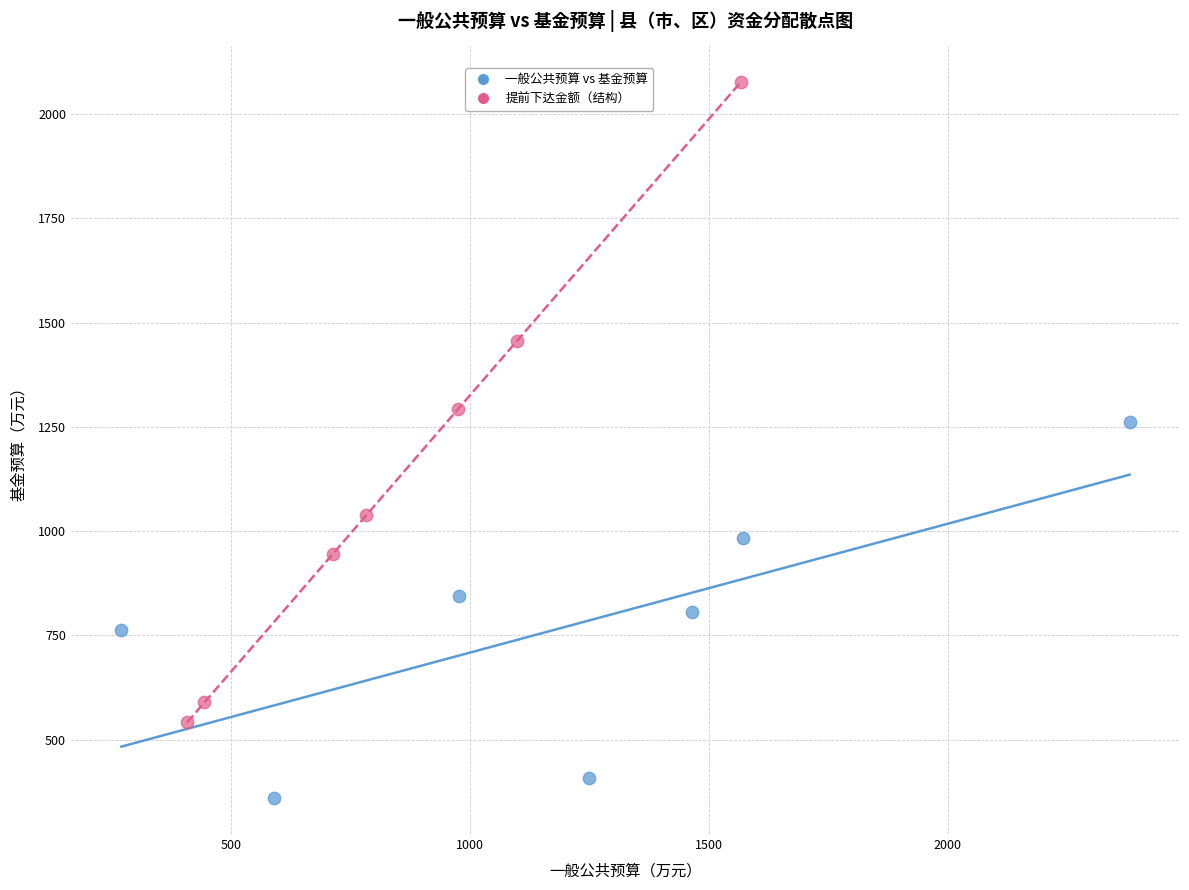

Which series has the widest spread of Y values?

提前下达金额（结构）